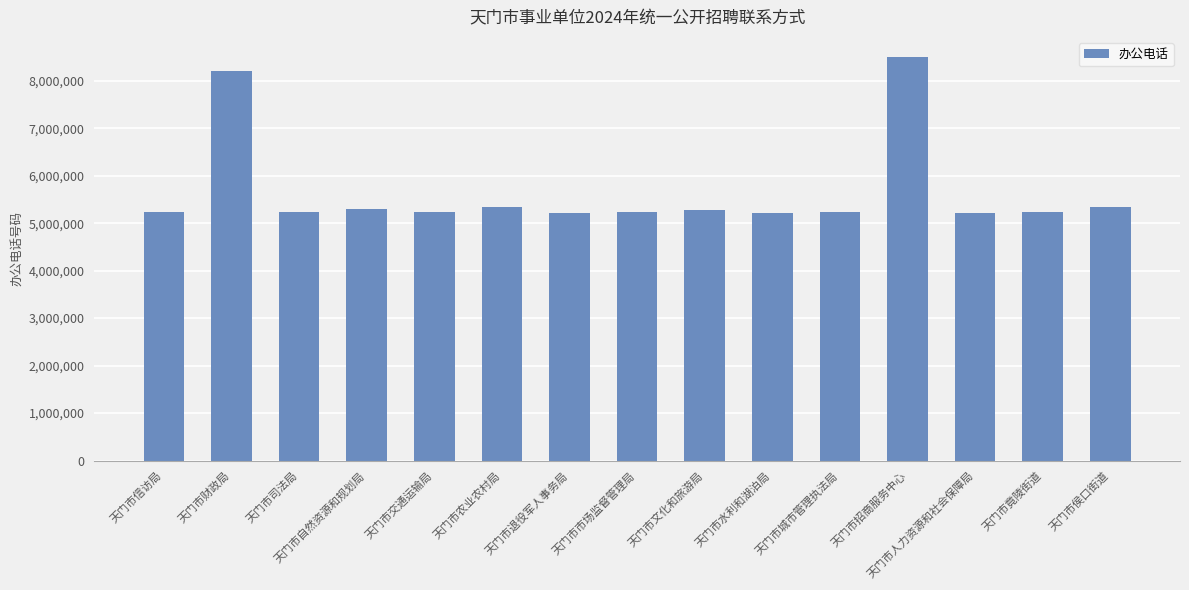

Which category has the highest value across all series?

天门市招商服务中心